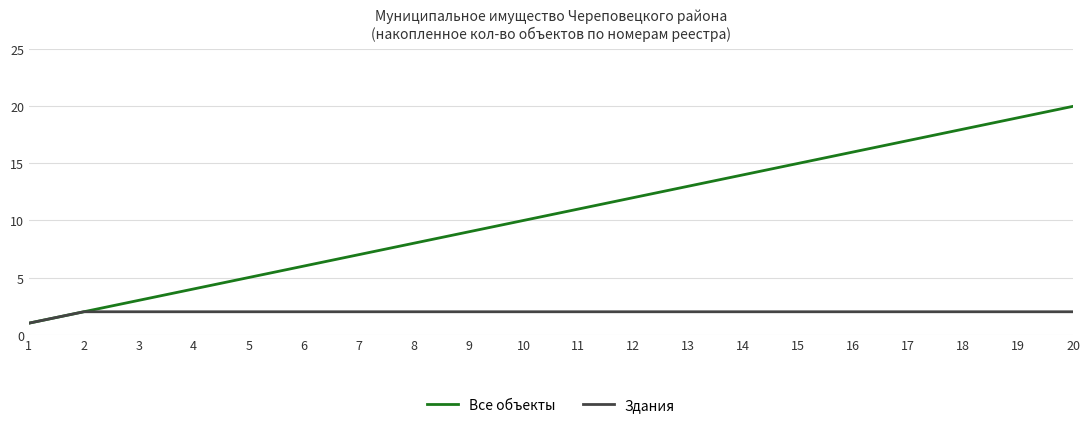

Which category has the highest value in the Все объекты series?

20